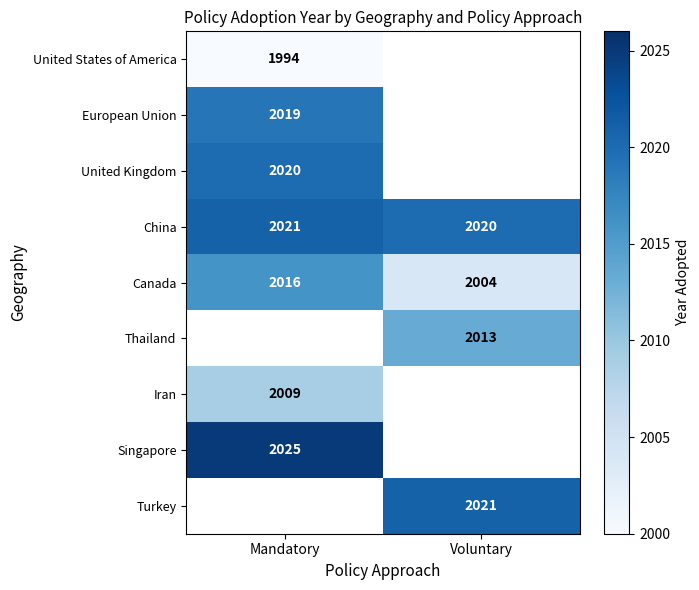

The value of Canada at Voluntary is 2004. True or false?

True